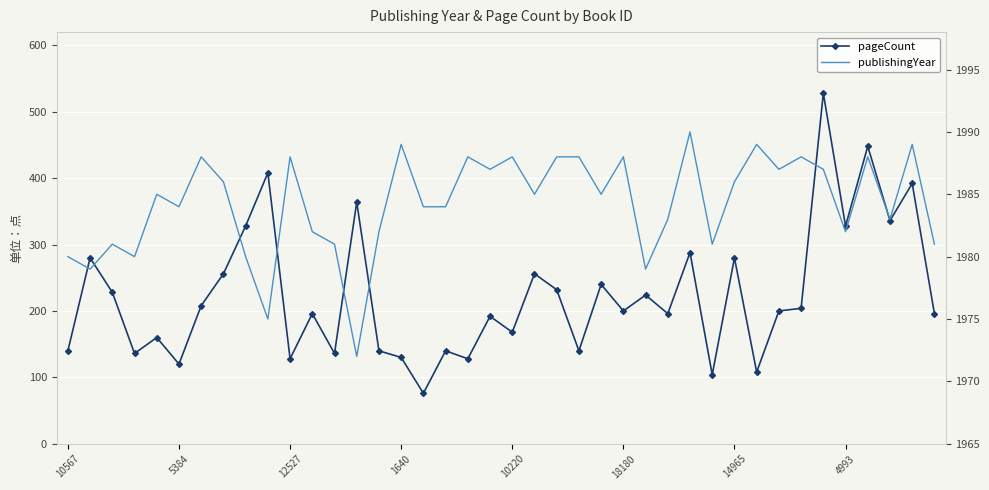

How many lines are shown in the chart?

2